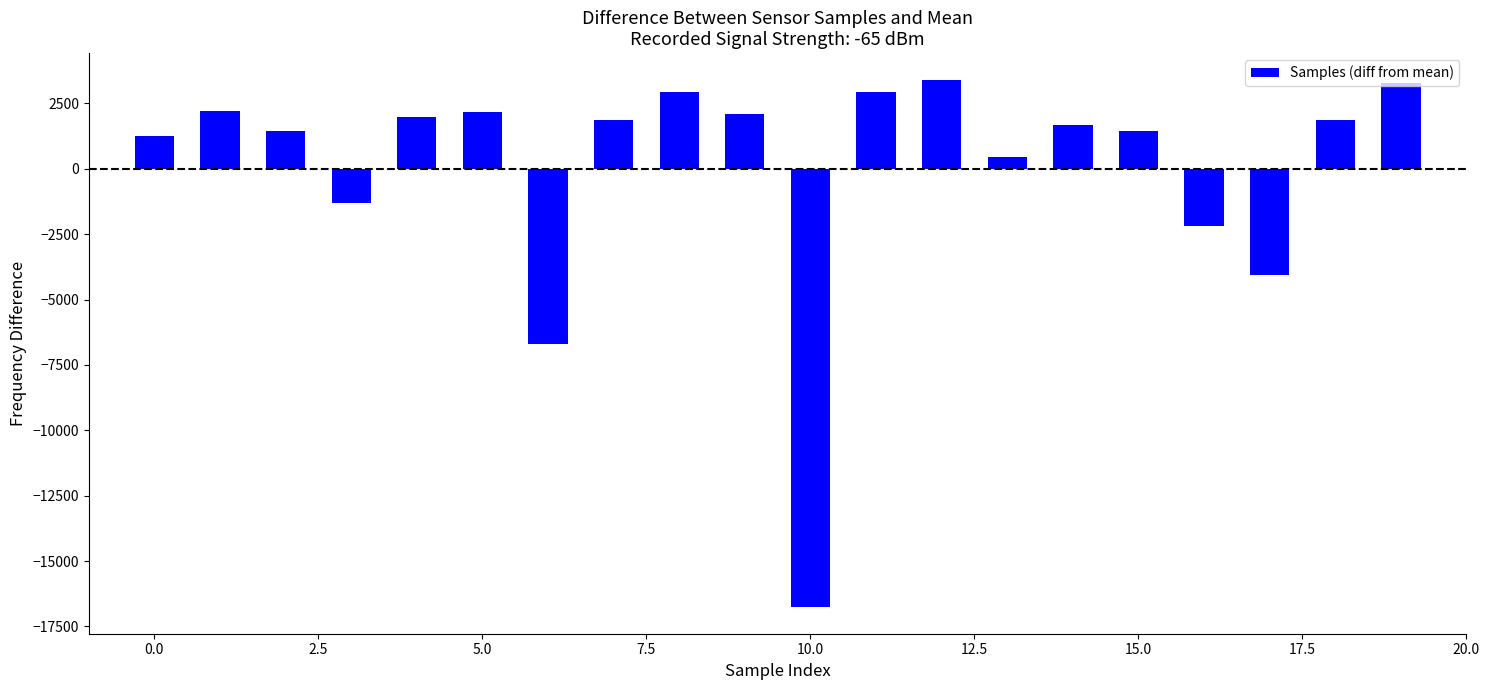

How many bars are there in total?

20